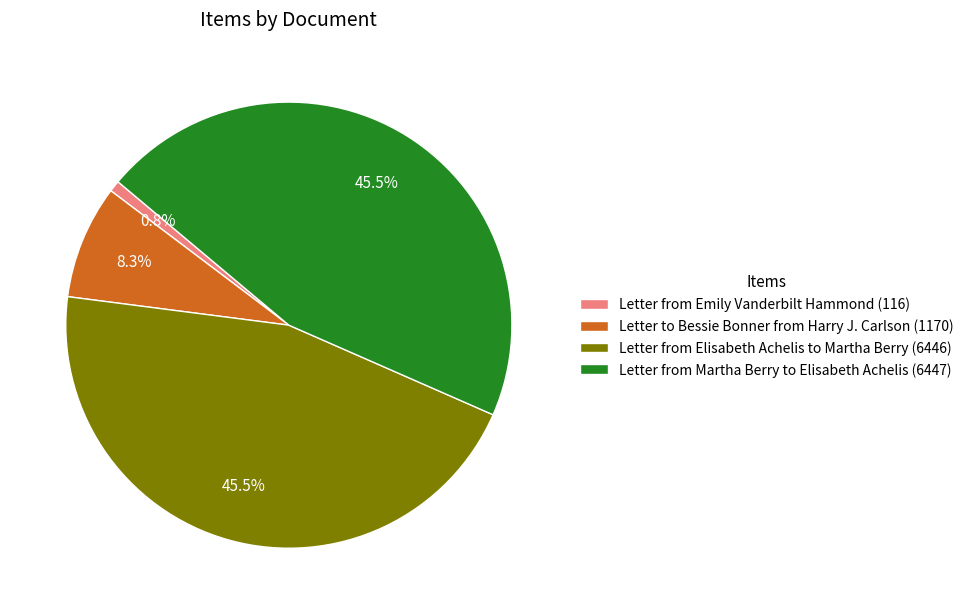

What is the ratio of the value at Letter from Elisabeth Achelis to Martha Berry (6446) to the value at Letter to Bessie Bonner from Harry J. Carlson (1170)?

5.5